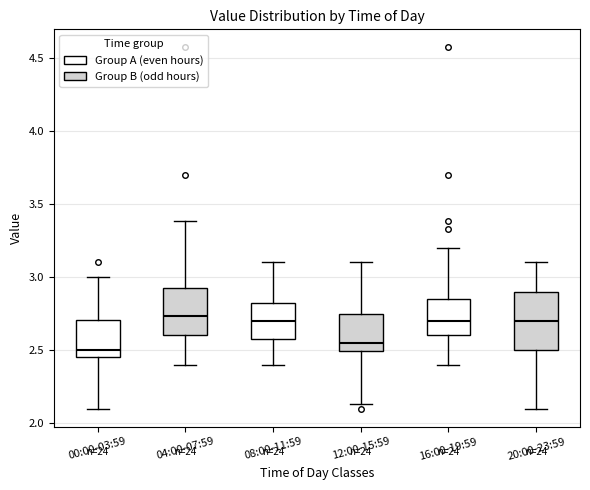

Reading left to right, transcribe this box plot: for each box, give where its median line is, the range the box spans, and where its two whiskers end, as read against the y-axis. The values are not printed on the chart, so give them approximately, as read against the axis.

00:00-03:59: median 2.50, box 2.45 to 2.70, whiskers 2.10 to 3.00
04:00-07:59: median 2.75, box 2.60 to 2.95, whiskers 2.40 to 3.40
08:00-11:59: median 2.70, box 2.60 to 2.85, whiskers 2.40 to 3.10
12:00-15:59: median 2.55, box 2.50 to 2.75, whiskers 2.15 to 3.10
16:00-19:59: median 2.70, box 2.60 to 2.85, whiskers 2.40 to 3.20
20:00-23:59: median 2.70, box 2.50 to 2.90, whiskers 2.10 to 3.10